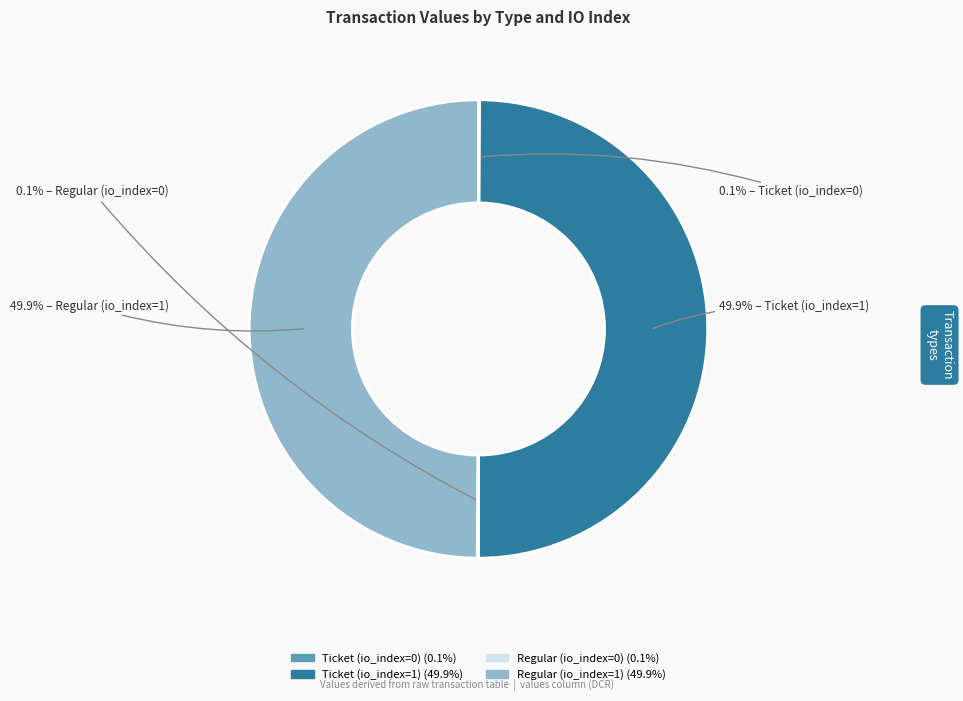

Combined, do Ticket (io_index=1) and Regular (io_index=1) account for over 50%?

Yes